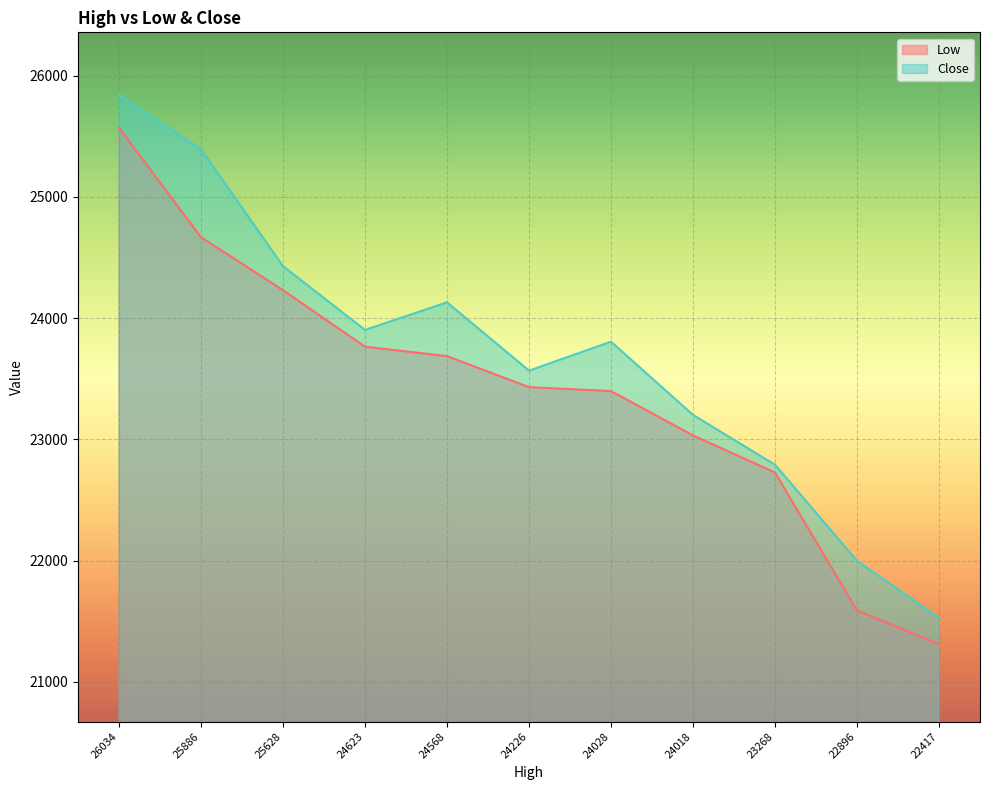

Is it true that Low equals 21311.3 at 22417?

True